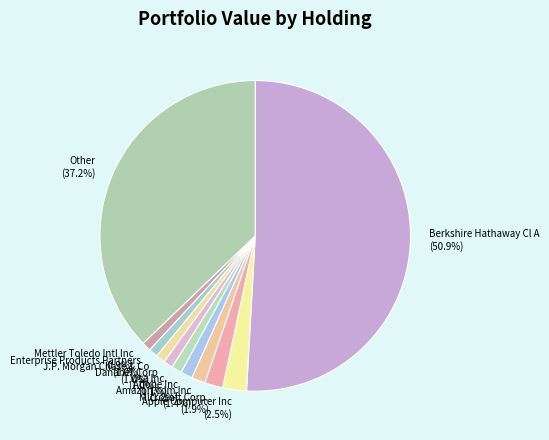

What is the majority slice?

Berkshire Hathaway Cl A